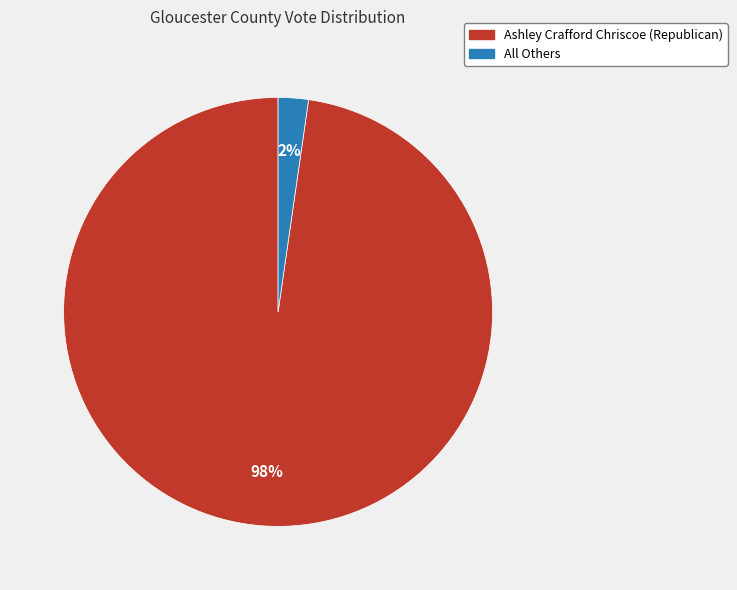

Count the number of slices in the pie.

2